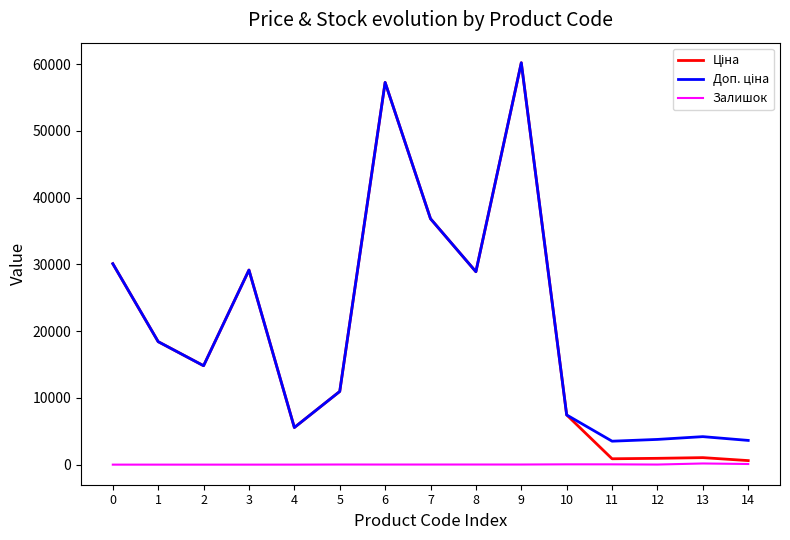

Count the number of data series in this chart.

3